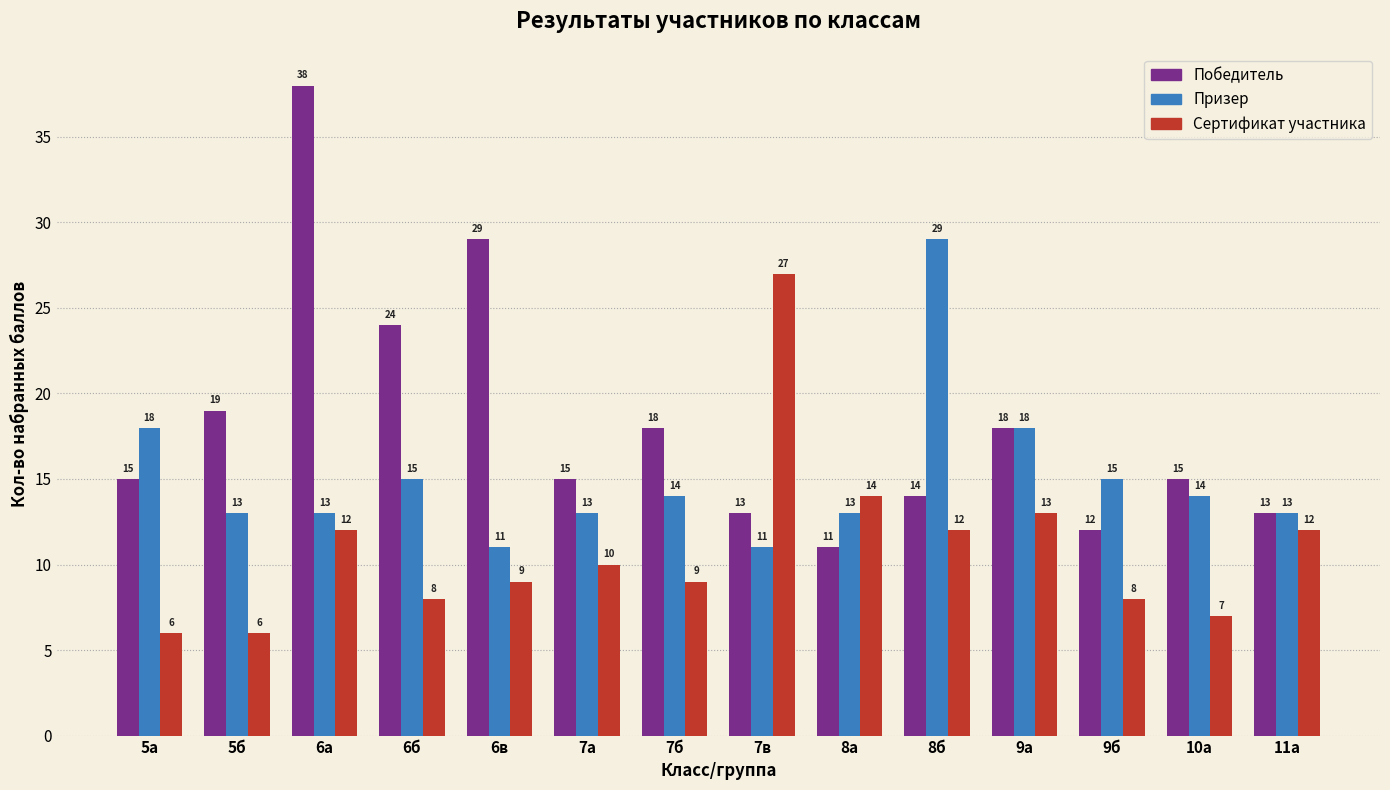

Where does the Сертификат участника series first go above 10?

6а